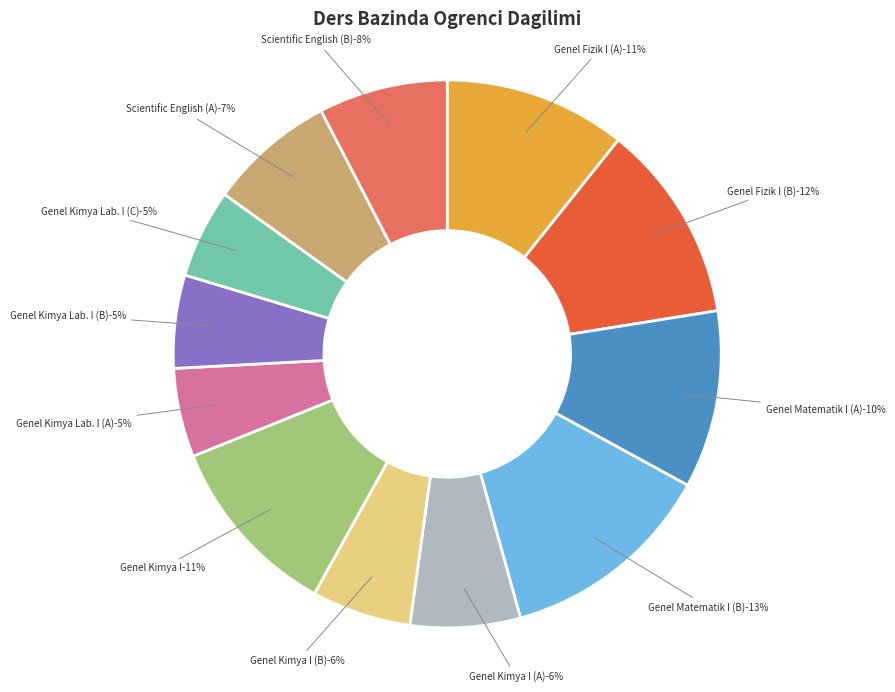

Which has a higher value, Genel Kimya Lab. I (C) or Genel Kimya Lab. I (A)?

Genel Kimya Lab. I (C)